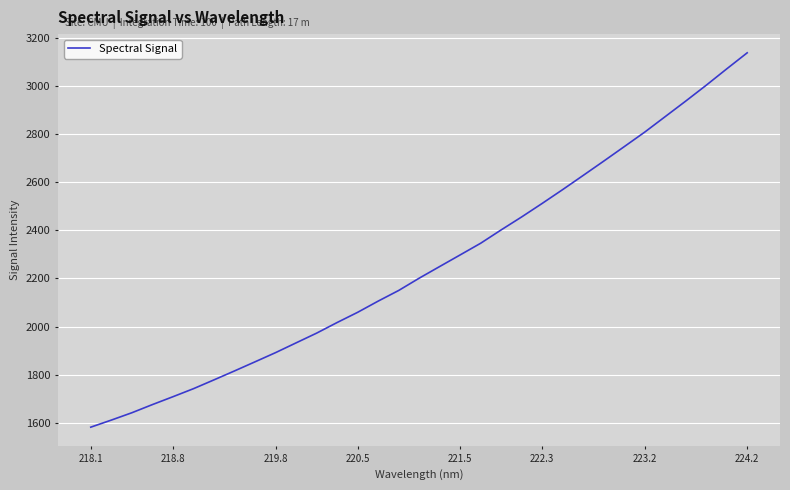

Reading left to right, transcribe all the data shown in this chart.

1581.9	1611.3	1641.8	1675.7	1708.4	1741.8	1778.4	1815.6	1853.5	1891.6	1932.2	1972.6	2016.8	2059.2	2105.7	2150.0	2201.0	2249.5	2297.8	2346.4	2401.8	2455.8	2511.9	2569.3	2628.2	2687.5	2747.7	2808.1	2872.5	2936.9	3002.8	3070.7	3137.5